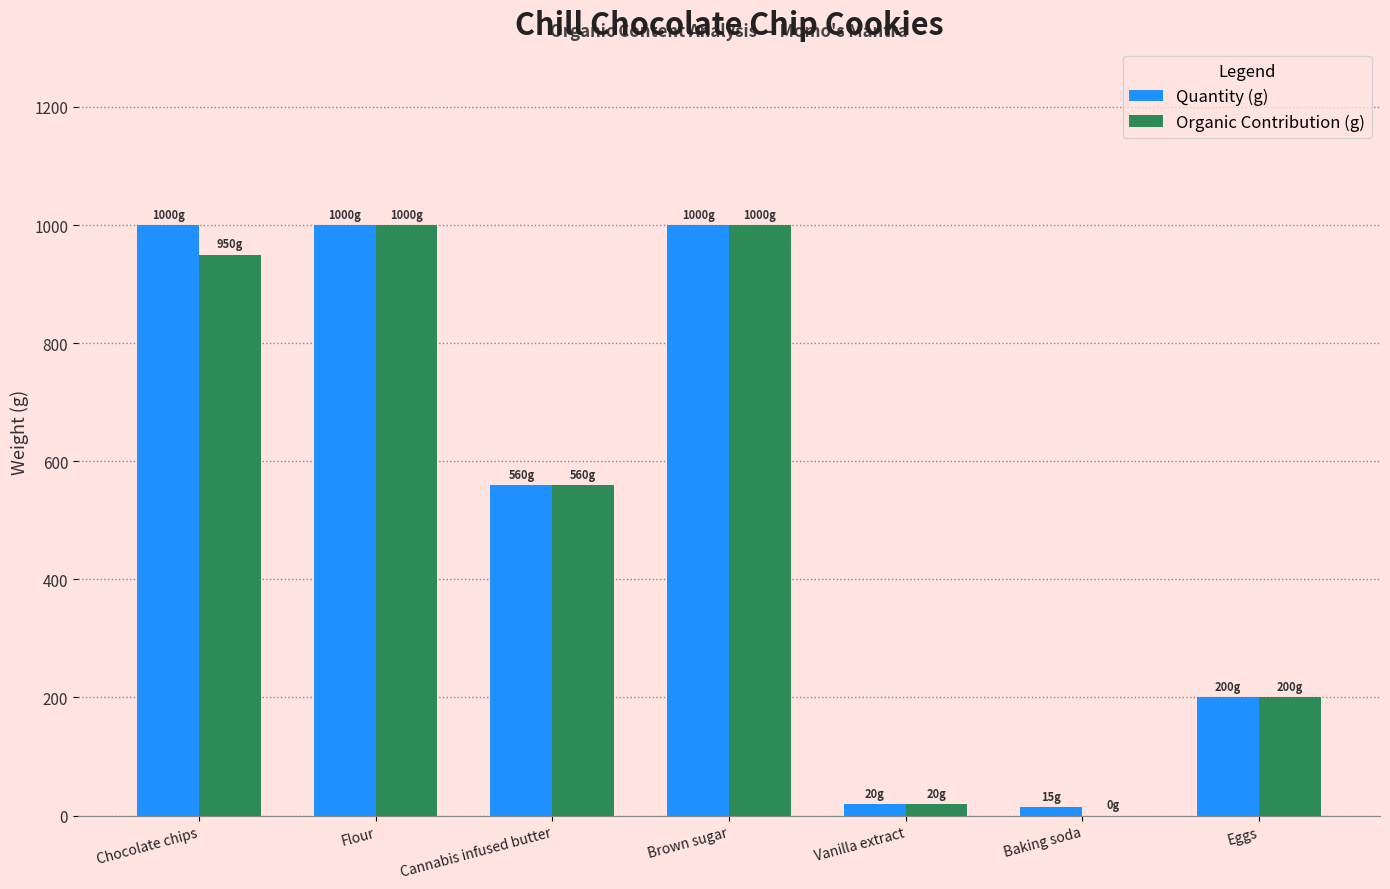

What are all the series names shown in the legend?

Quantity (g), Organic Contribution (g)